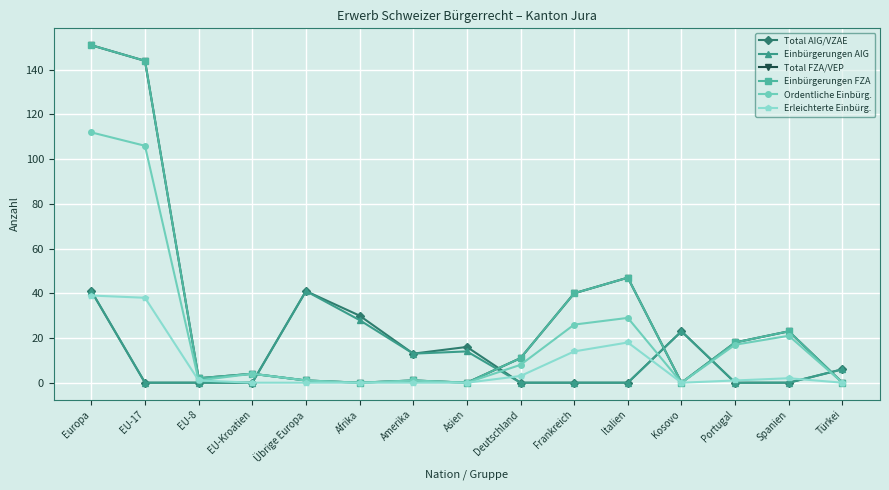

Does the chart have visible grid lines?

Yes